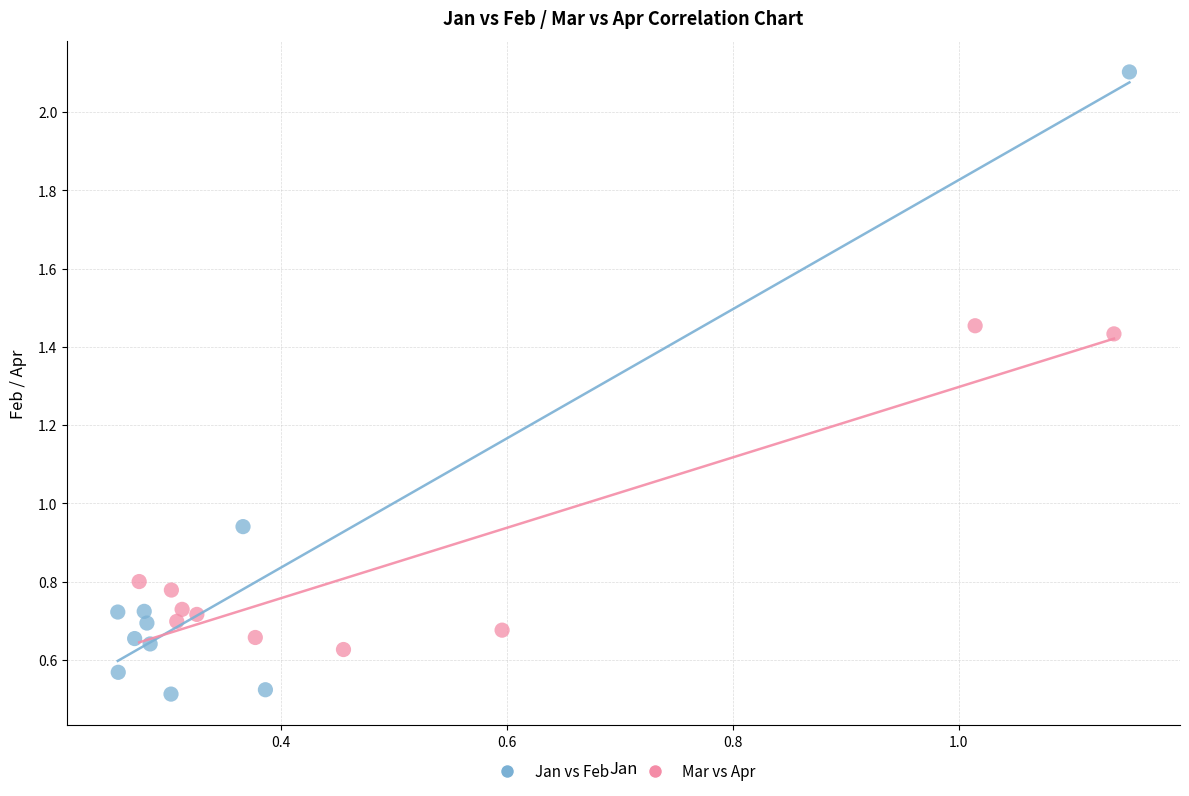

Which series reaches the maximum Y coordinate?

Jan vs Feb